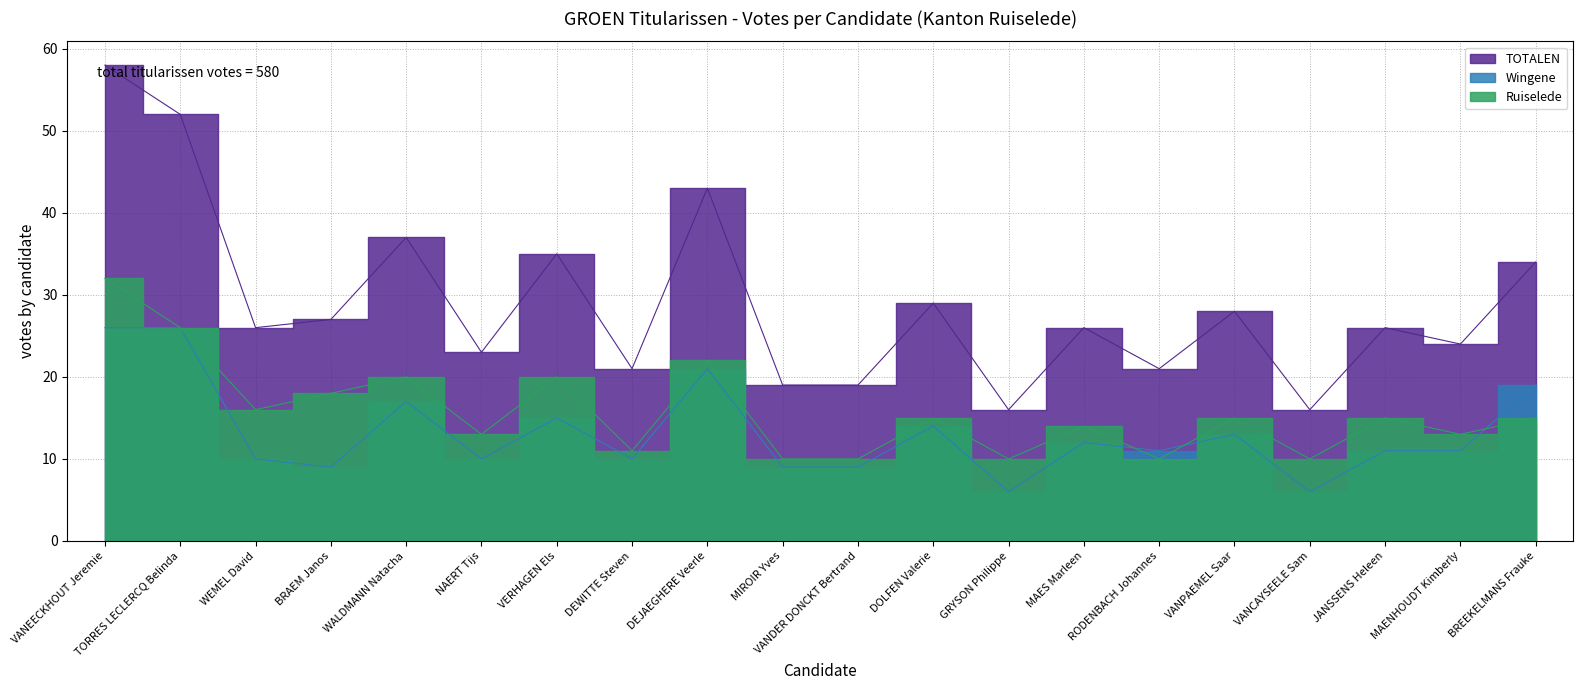

True or false: Wingene and TOTALEN cross at least once.

False